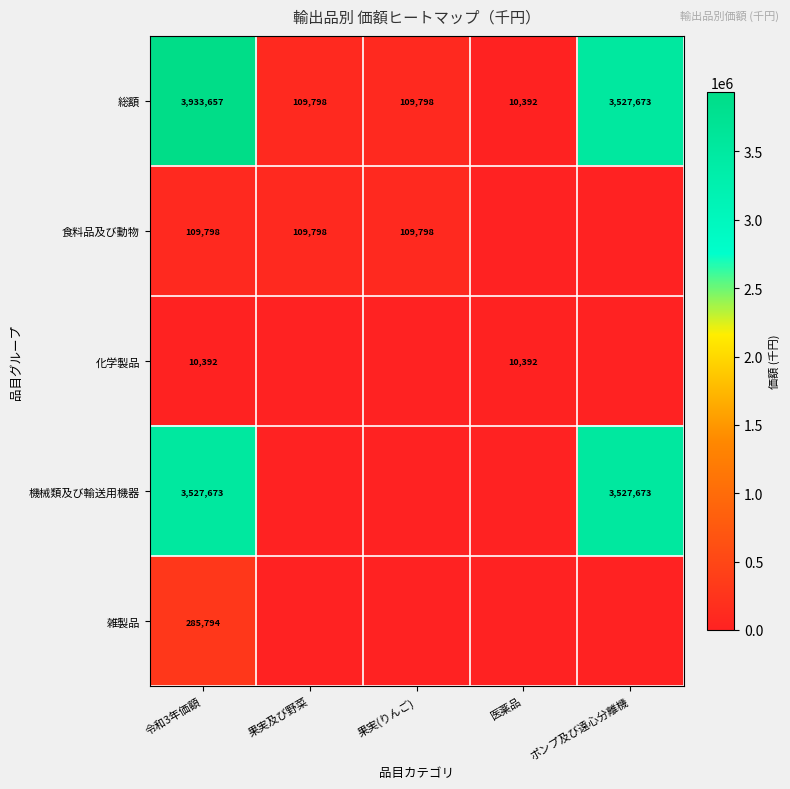

What is the total value across all series at 令和3年価額?

7867314